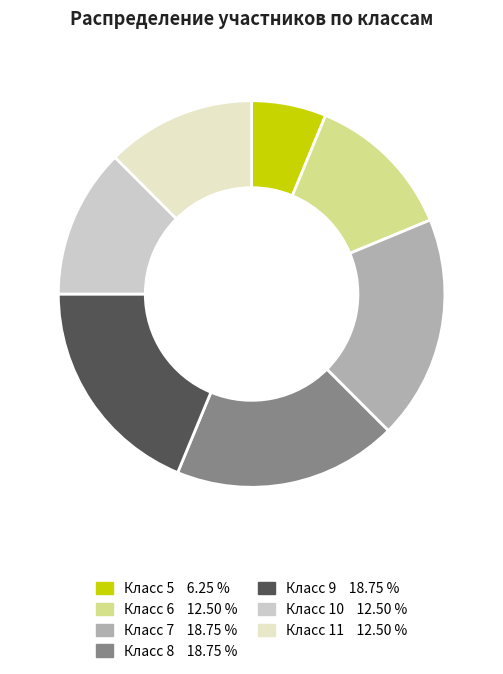

Which slice is the smallest?

Класс 5 6.25 %